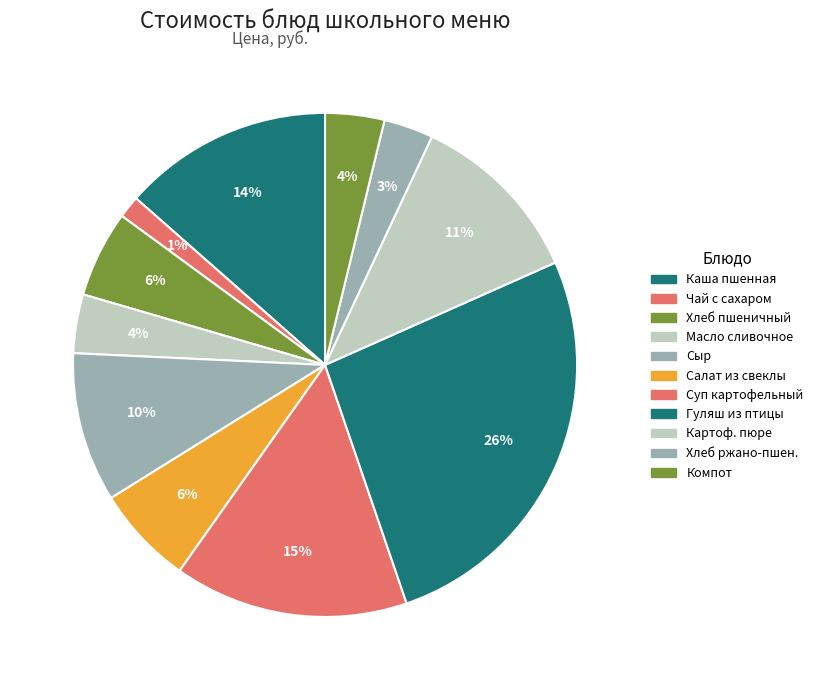

How many slices are in this pie chart?

11